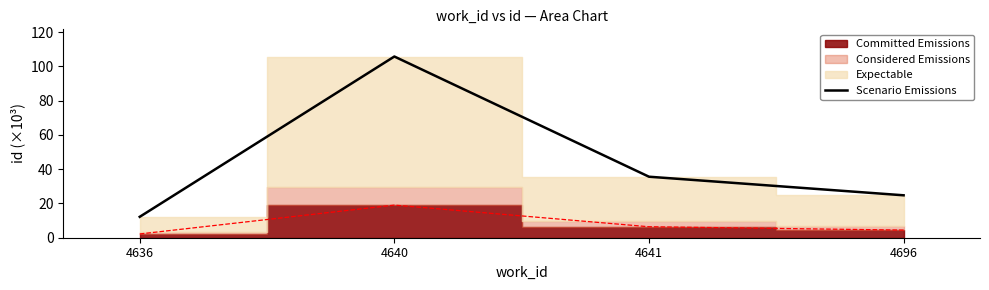

Where is the data nearest to the value 59?

4641